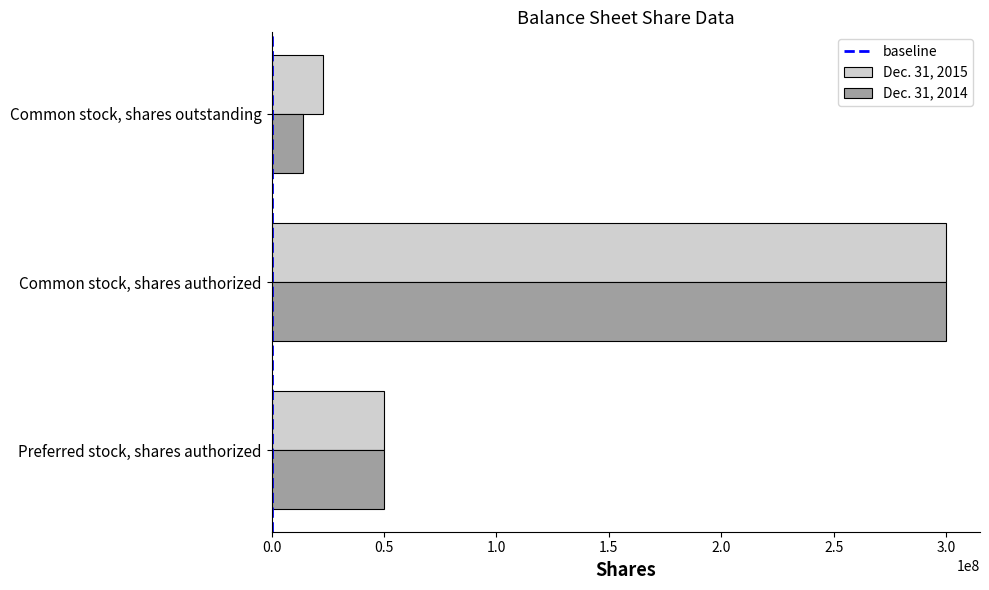

True or false: Dec. 31, 2015 has a value of 22923526 at Common stock, shares outstanding.

True